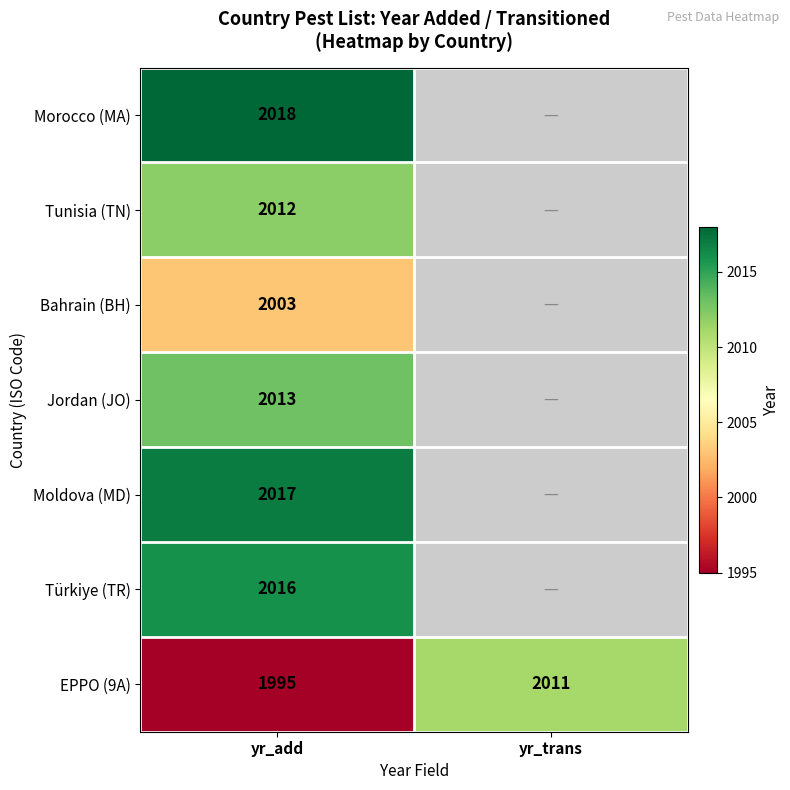

Is the value of Moldova (MD) at yr_add greater than the value of Türkiye (TR) at yr_add?

Yes